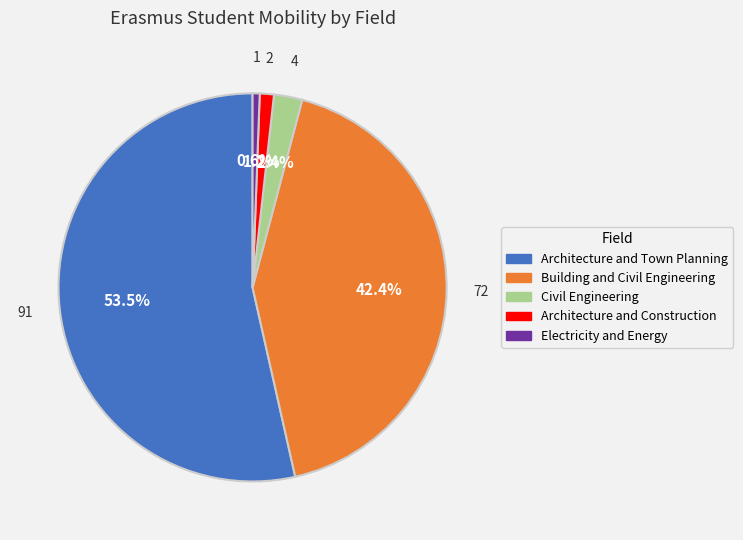

True or false: Electricity and Energy accounts for 10% of the total.

False